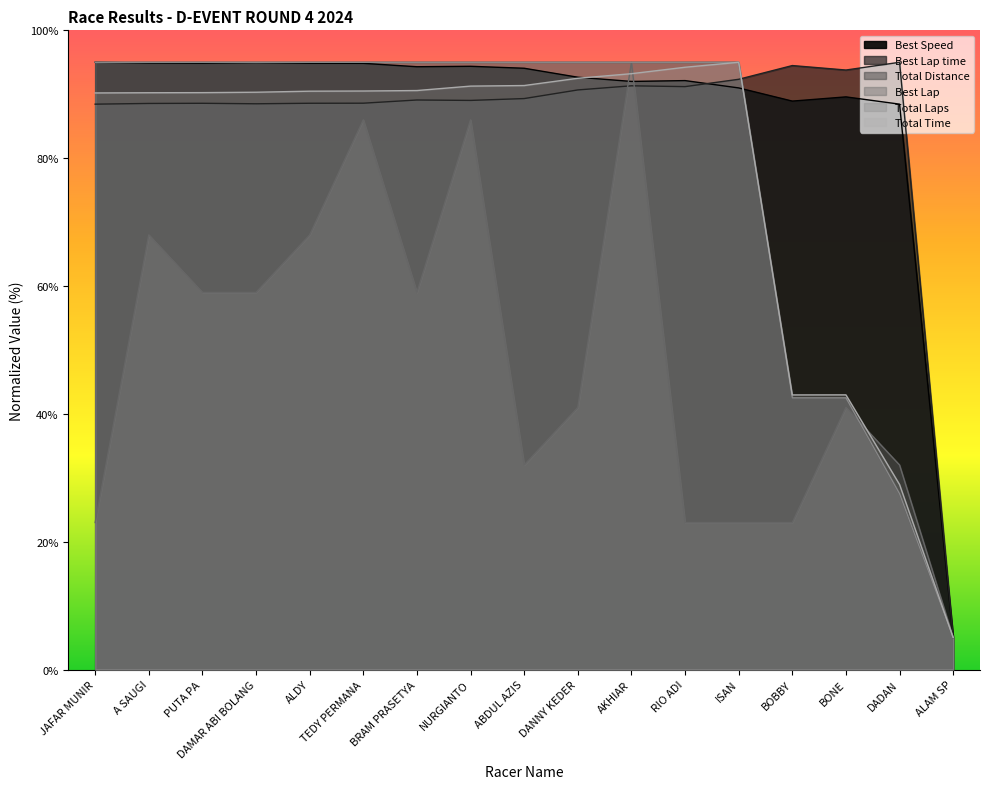

Reading left to right, list all the values displayed in this chart.

Total Laps: JAFAR MUNIR=95.0	A SAUGI=95.0	PUTA PA=95.0	DAMAR ABI BOLANG=95.0	ALDY=95.0	TEDY PERMANA=95.0	BRAM PRASETYA=95.0	NURGIANTO=95.0	ABDUL AZIS=95.0	DANNY KEDER=95.0	AKHIAR=95.0	RIO ADI=95.0	ISAN=95.0	BOBBY=42.5	BONE=42.5	DADAN=27.5	ALAM SP=5.0
Total Time: JAFAR MUNIR=90.2	A SAUGI=90.2	PUTA PA=90.3	DAMAR ABI BOLANG=90.3	ALDY=90.5	TEDY PERMANA=90.5	BRAM PRASETYA=90.6	NURGIANTO=91.3	ABDUL AZIS=91.4	DANNY KEDER=92.5	AKHIAR=93.2	RIO ADI=94.2	ISAN=95.0	BOBBY=43.0	BONE=43.0	DADAN=28.9	ALAM SP=5.0
Best Lap time: JAFAR MUNIR=88.5	A SAUGI=88.6	PUTA PA=88.6	DAMAR ABI BOLANG=88.5	ALDY=88.6	TEDY PERMANA=88.6	BRAM PRASETYA=89.1	NURGIANTO=89.0	ABDUL AZIS=89.3	DANNY KEDER=90.7	AKHIAR=91.3	RIO ADI=91.2	ISAN=92.3	BOBBY=94.5	BONE=93.8	DADAN=95.0	ALAM SP=5.0
Best Speed: JAFAR MUNIR=95.0	A SAUGI=94.9	PUTA PA=94.9	DAMAR ABI BOLANG=94.9	ALDY=94.8	TEDY PERMANA=94.8	BRAM PRASETYA=94.3	NURGIANTO=94.4	ABDUL AZIS=94.1	DANNY KEDER=92.7	AKHIAR=92.0	RIO ADI=92.1	ISAN=91.0	BOBBY=88.9	BONE=89.6	DADAN=88.5	ALAM SP=5.0
Best Lap: JAFAR MUNIR=23.0	A SAUGI=68.0	PUTA PA=59.0	DAMAR ABI BOLANG=59.0	ALDY=68.0	TEDY PERMANA=86.0	BRAM PRASETYA=59.0	NURGIANTO=86.0	ABDUL AZIS=32.0	DANNY KEDER=41.0	AKHIAR=95.0	RIO ADI=23.0	ISAN=23.0	BOBBY=23.0	BONE=41.0	DADAN=32.0	ALAM SP=5.0
Total Distance: JAFAR MUNIR=95.0	A SAUGI=95.0	PUTA PA=95.0	DAMAR ABI BOLANG=95.0	ALDY=95.0	TEDY PERMANA=95.0	BRAM PRASETYA=95.0	NURGIANTO=95.0	ABDUL AZIS=95.0	DANNY KEDER=95.0	AKHIAR=95.0	RIO ADI=95.0	ISAN=95.0	BOBBY=42.5	BONE=42.5	DADAN=27.5	ALAM SP=5.0